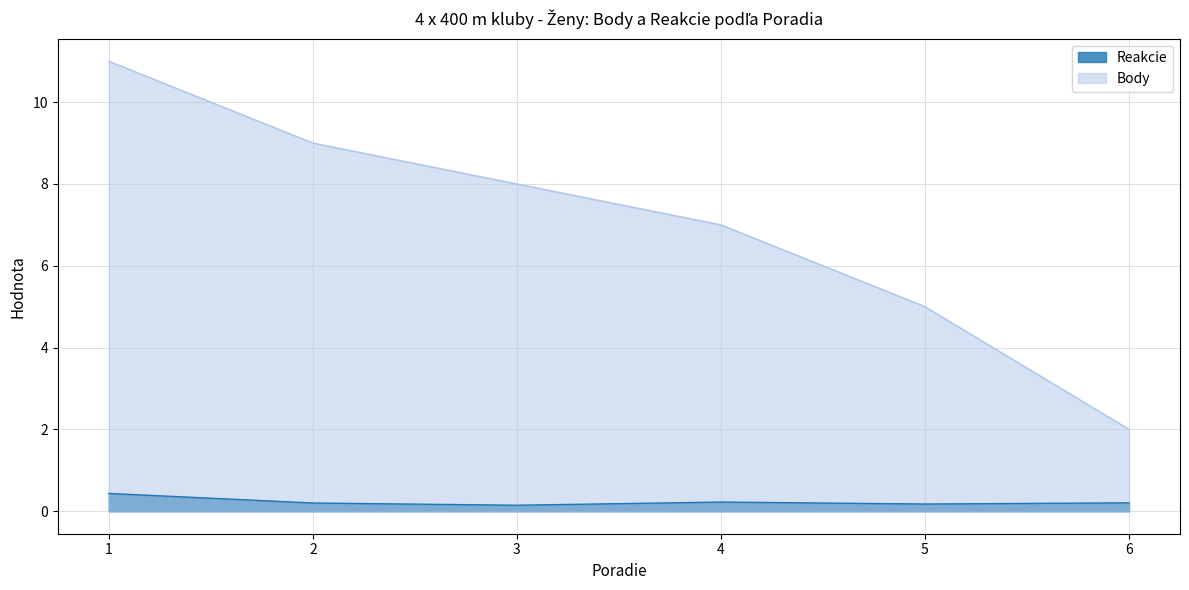

What are all the series names shown in the legend?

Reakcie, Body